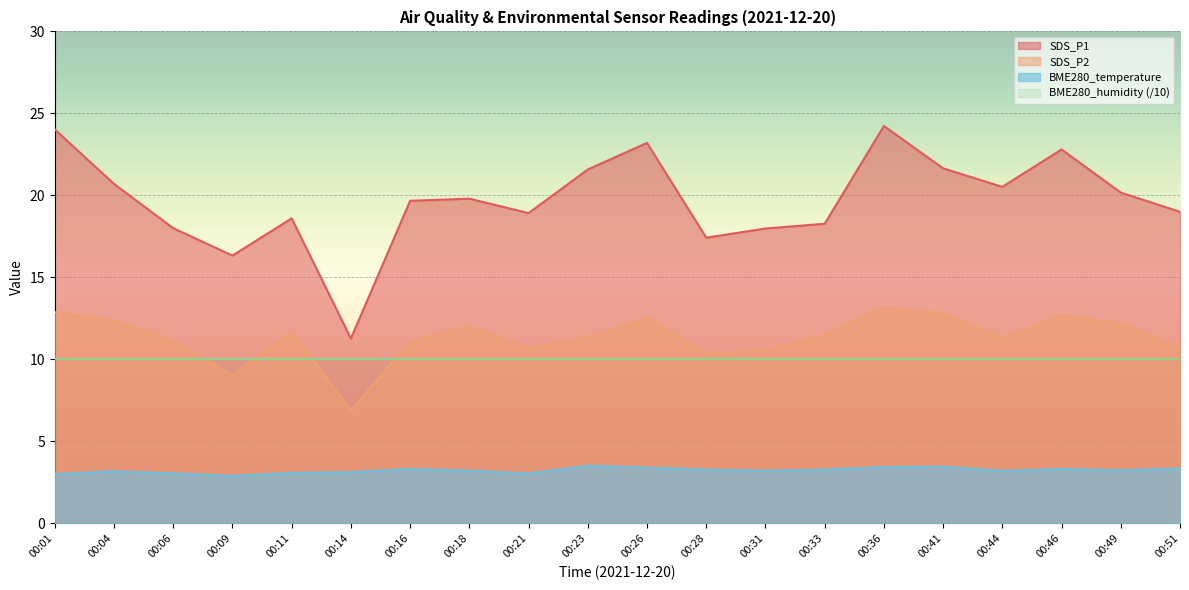

True or false: BME280_humidity (/10) and BME280_temperature cross at least once.

False